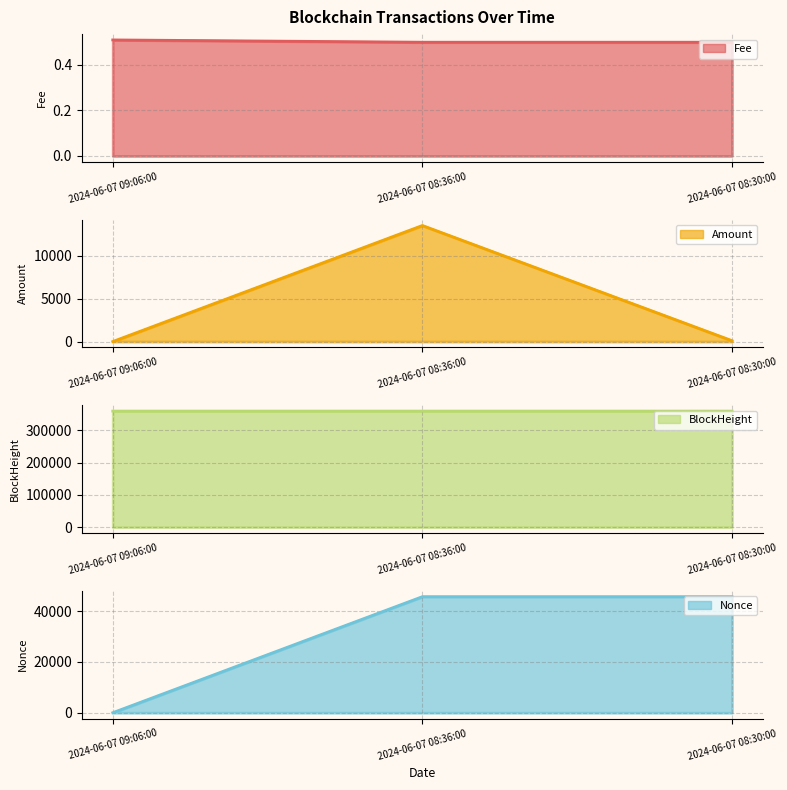

Reading right to left, extract all data points from this chart.

Fee: 2024-06-07 08:30:00=0.5	2024-06-07 08:36:00=0.5	2024-06-07 09:06:00=0.5
Amount: 2024-06-07 08:30:00=100.0	2024-06-07 08:36:00=13520.9	2024-06-07 09:06:00=0.0
BlockHeight: 2024-06-07 08:30:00=360262.0	2024-06-07 08:36:00=360263.0	2024-06-07 09:06:00=360267.0
Nonce: 2024-06-07 08:30:00=45699.0	2024-06-07 08:36:00=45700.0	2024-06-07 09:06:00=0.0